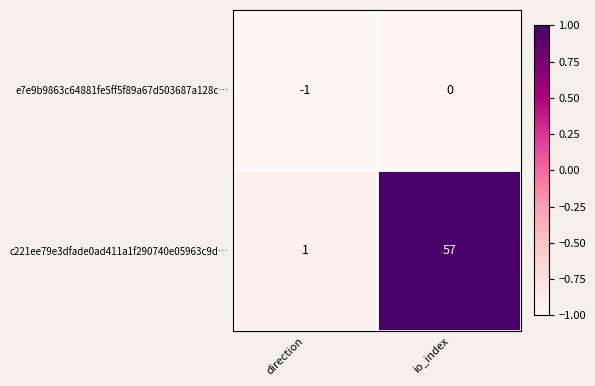

What is the difference between the maximum and minimum values in the c221ee79e3dfade0ad411a1f290740e05963c9d… series?

56